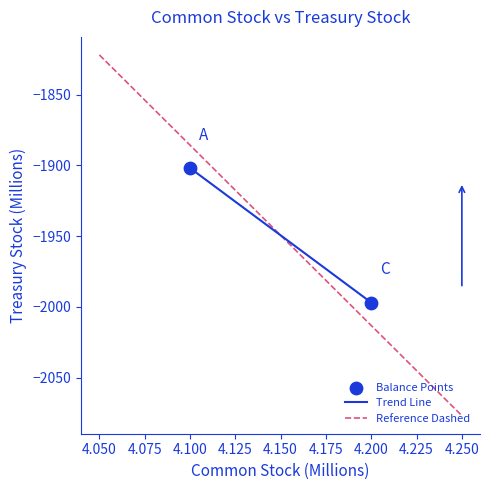

What is the average X value?

4.2